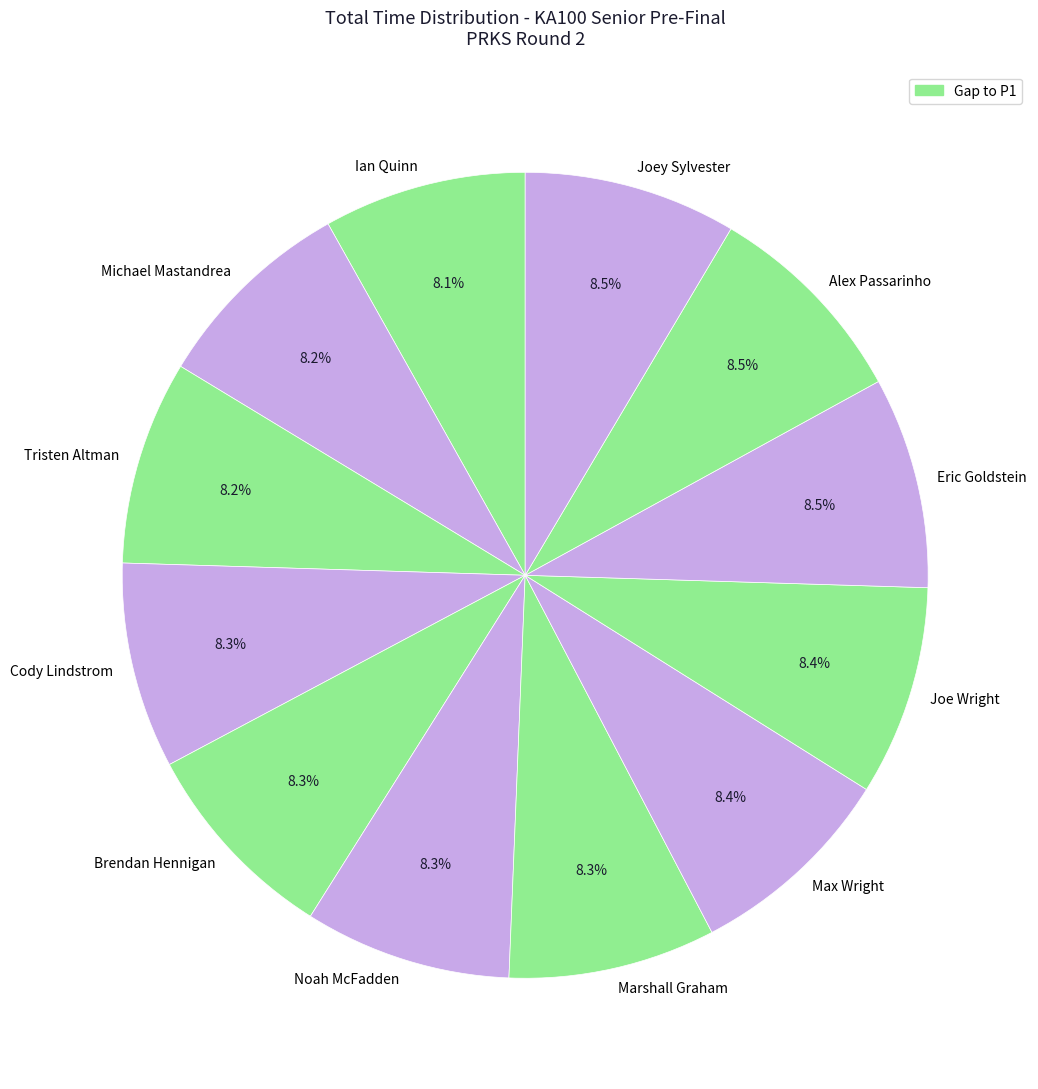

What is the ratio of the value at Joe Wright to the value at Joey Sylvester?

1.0